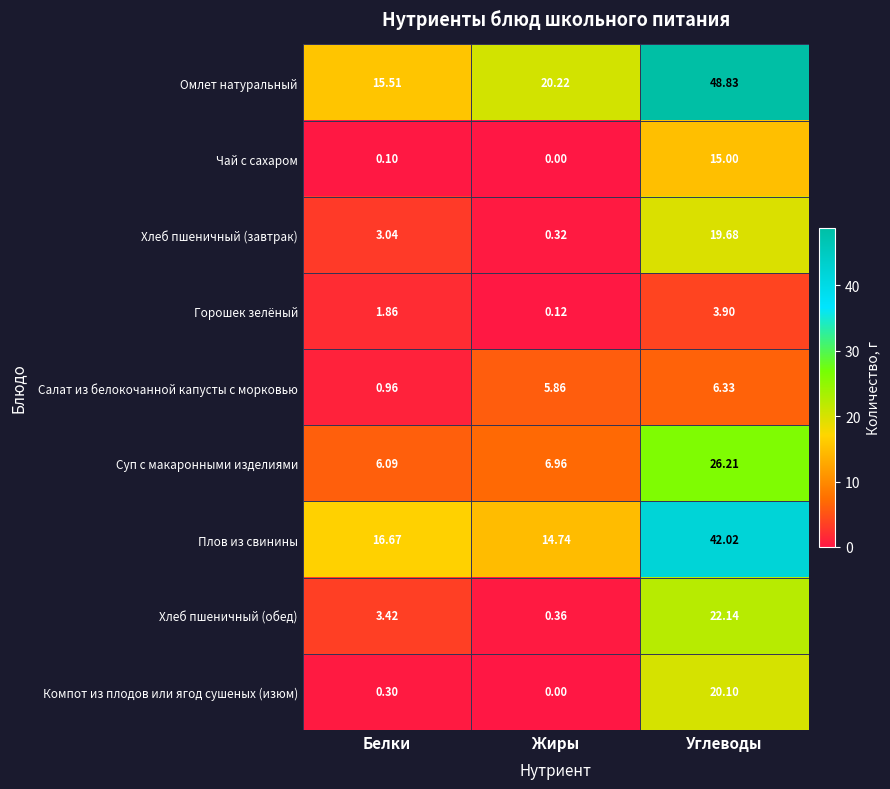

Rank the series by their maximum value, from lowest to highest.

Горошек зелёный, Салат из белокочанной капусты с морковью, Чай с сахаром, Хлеб пшеничный (завтрак), Компот из плодов или ягод сушеных (изюм), Хлеб пшеничный (обед), Суп с макаронными изделиями, Плов из свинины, Омлет натуральный